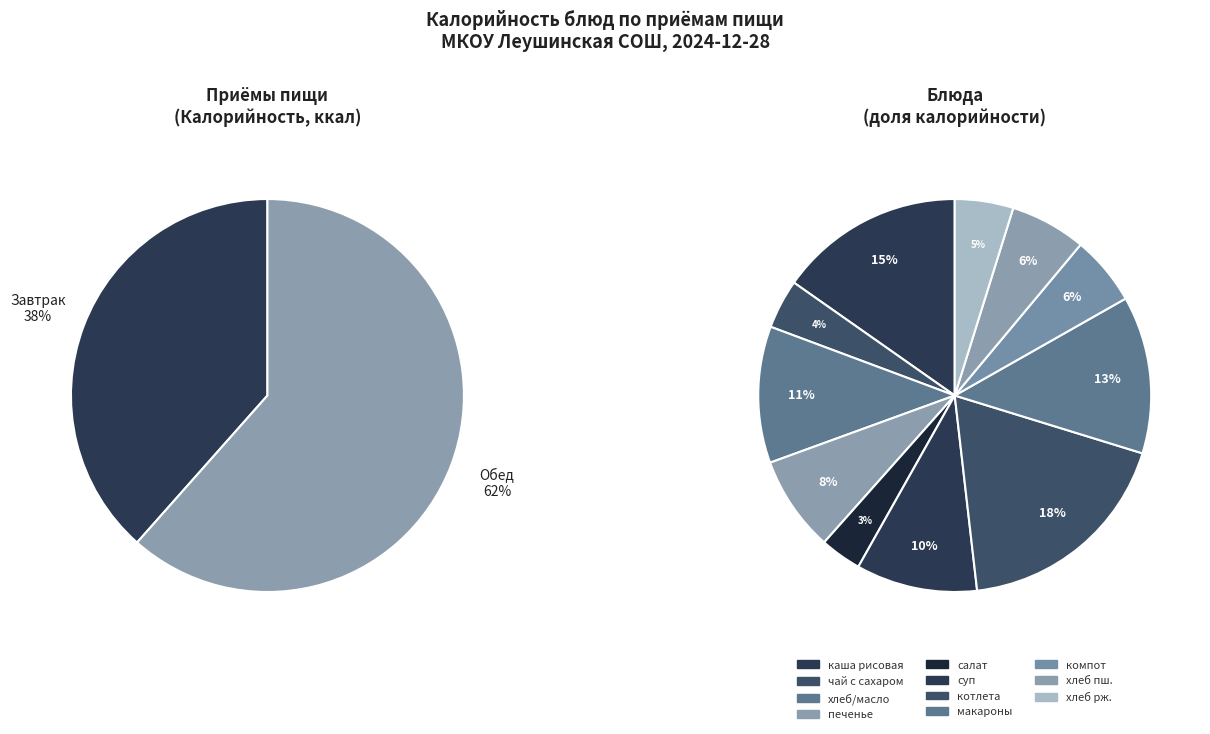

How much of the chart is everything except суп картофельный с фрикадельками?

90.0%